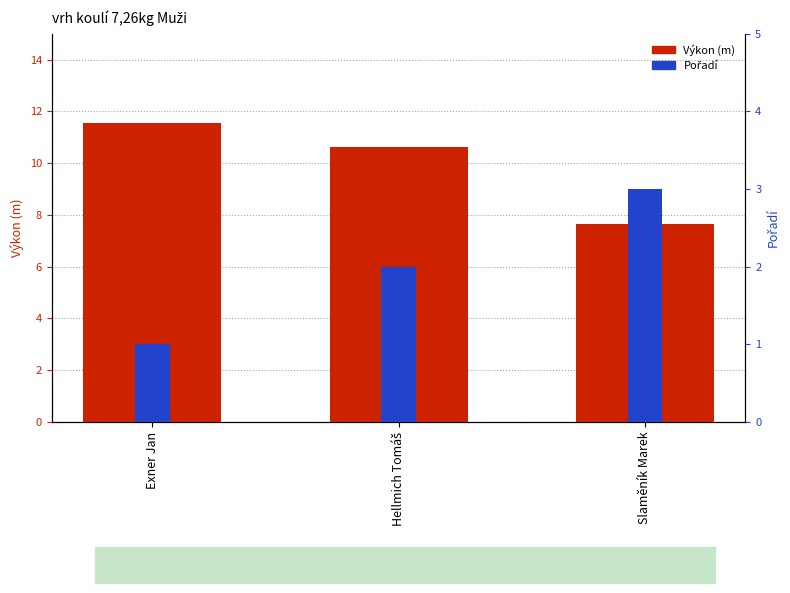

Is it true that Výkon equals 7.6 at Slaměník Marek?

True